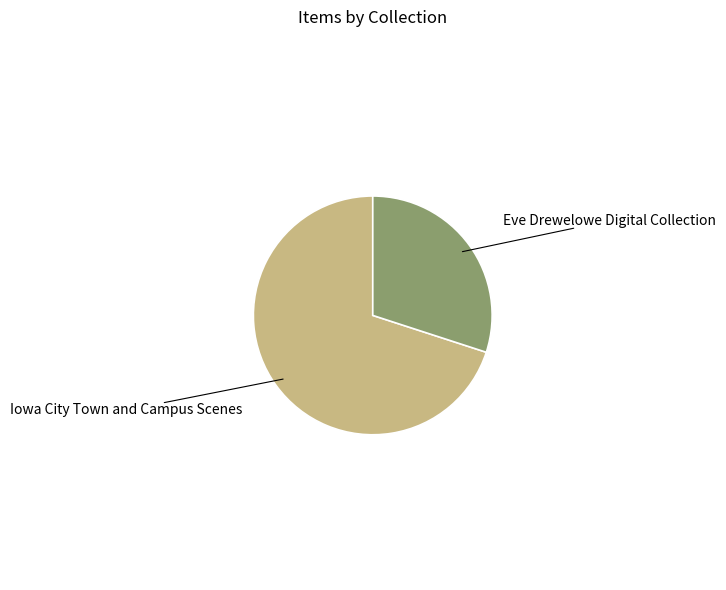

Is there any slice that represents more than half of the pie?

Yes